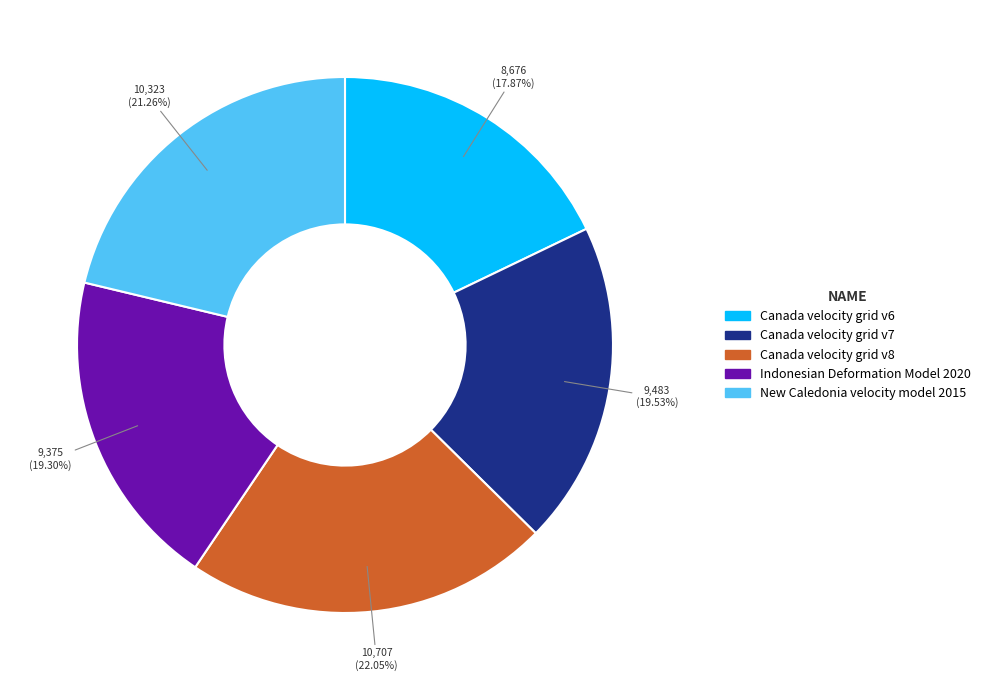

Does Canada velocity grid v7 account for over 50% of the chart?

No